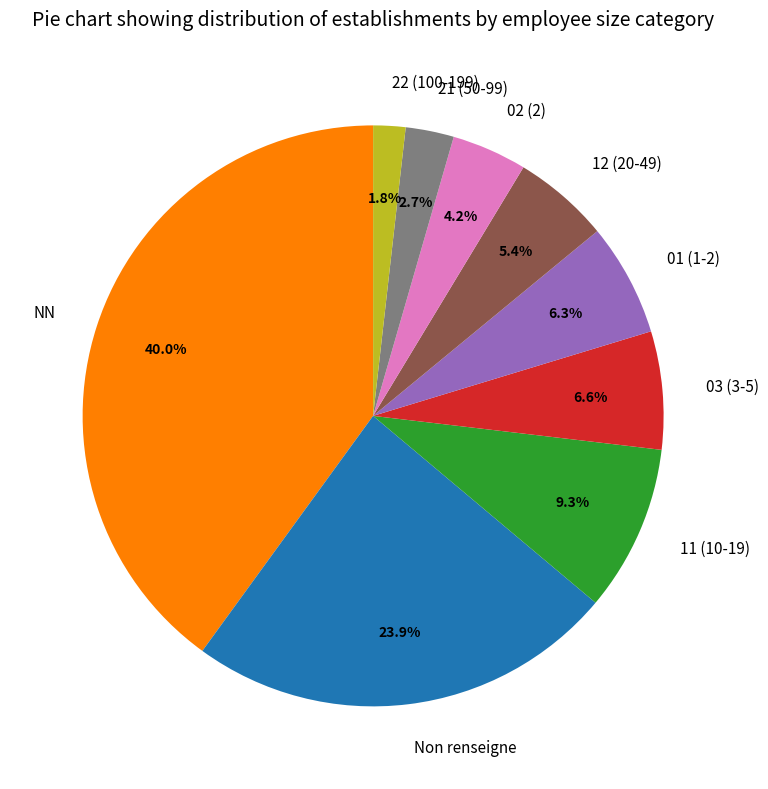

Which slice is the smallest?

22 (100-199)